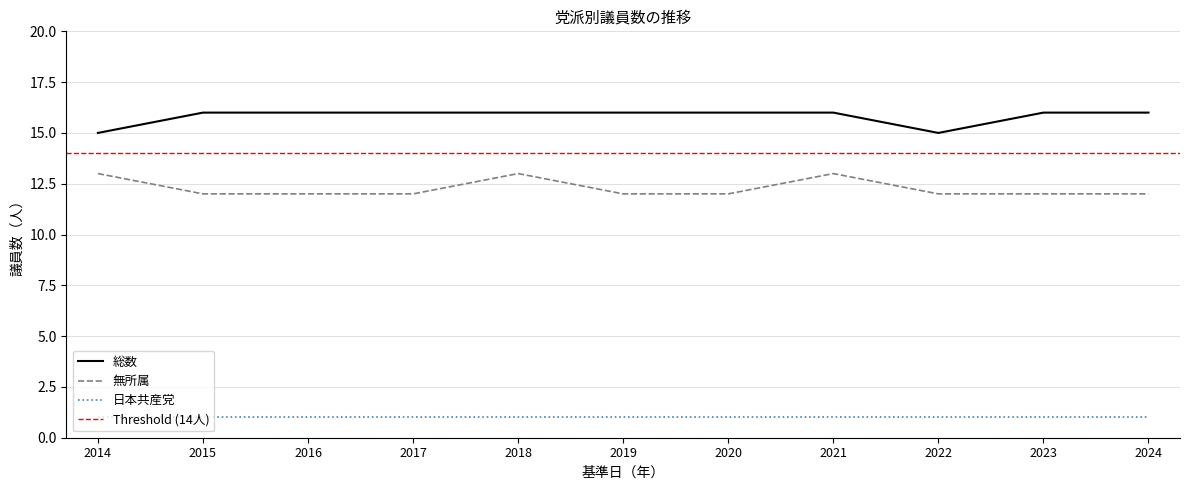

What is the difference between the highest and lowest values at 2024?

4